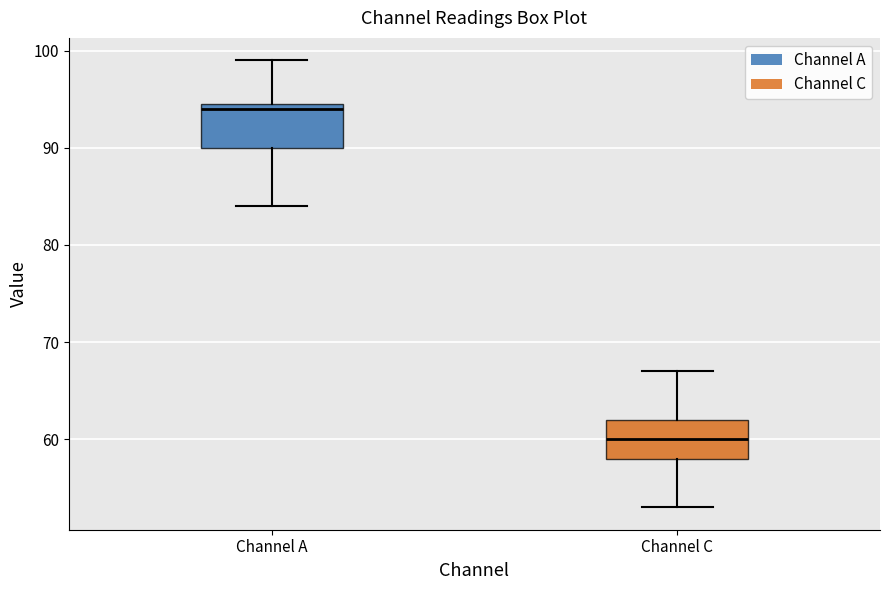

Reading left to right, transcribe this box plot: for each box, give where its median line is, the range the box spans, and where its two whiskers end, as read against the y-axis. The values are not printed on the chart, so give them approximately, as read against the axis.

Channel A: median 94, box 90 to 95, whiskers 84 to 99
Channel C: median 60, box 58 to 62, whiskers 53 to 67